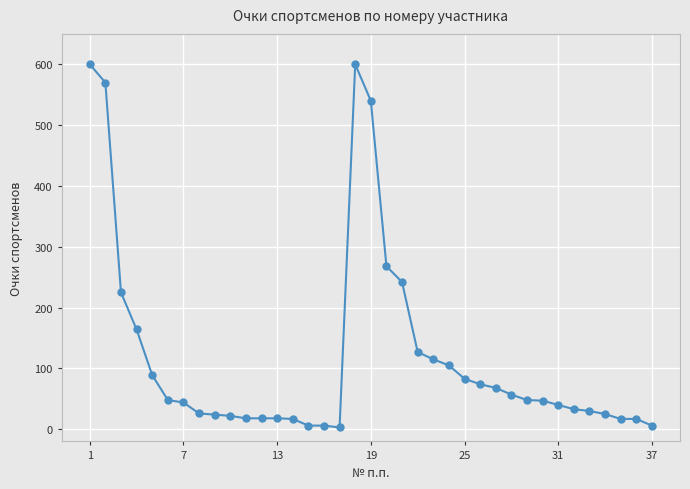

What is the difference between the second highest and second lowest values?

594